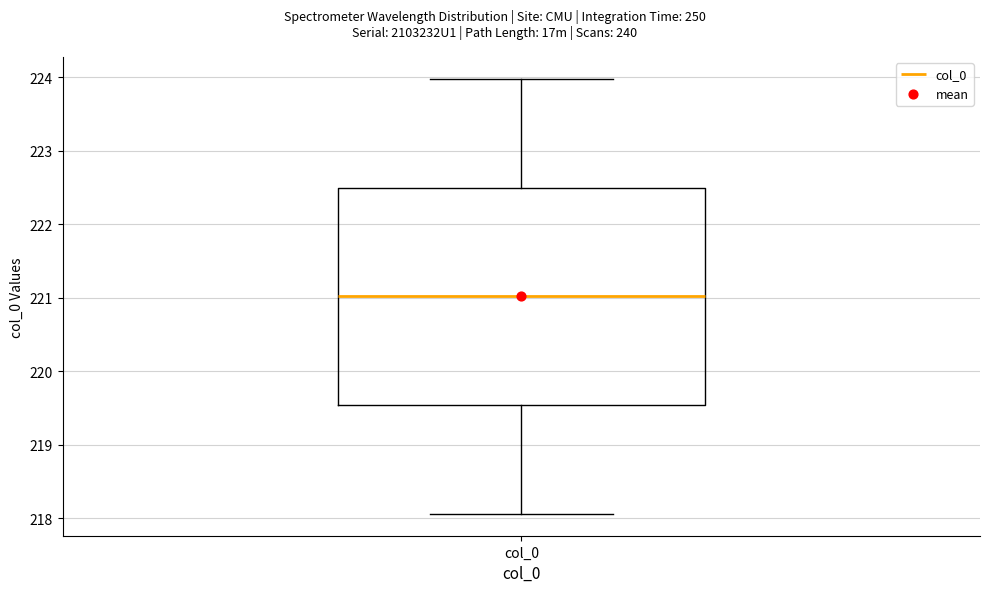

Read this box plot against the y-axis: the position of the median line, the range covered by the box, and the ends of both whiskers. The values are not printed on the chart, so give them approximately, as read against the axis.

median 221.0, box 219.5 to 222.5, whiskers 218.1 to 224.0